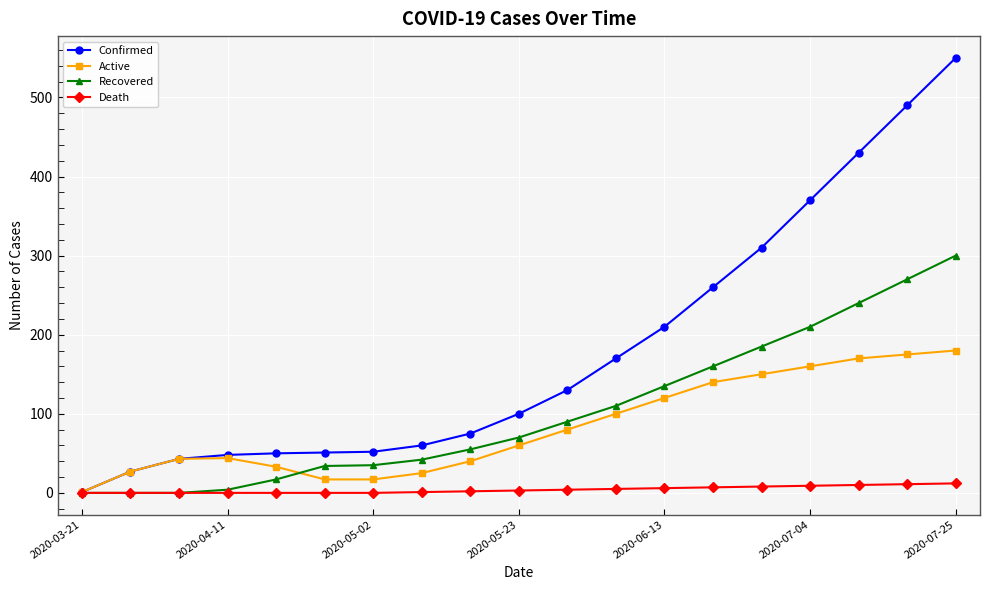

Does the chart have visible grid lines?

Yes